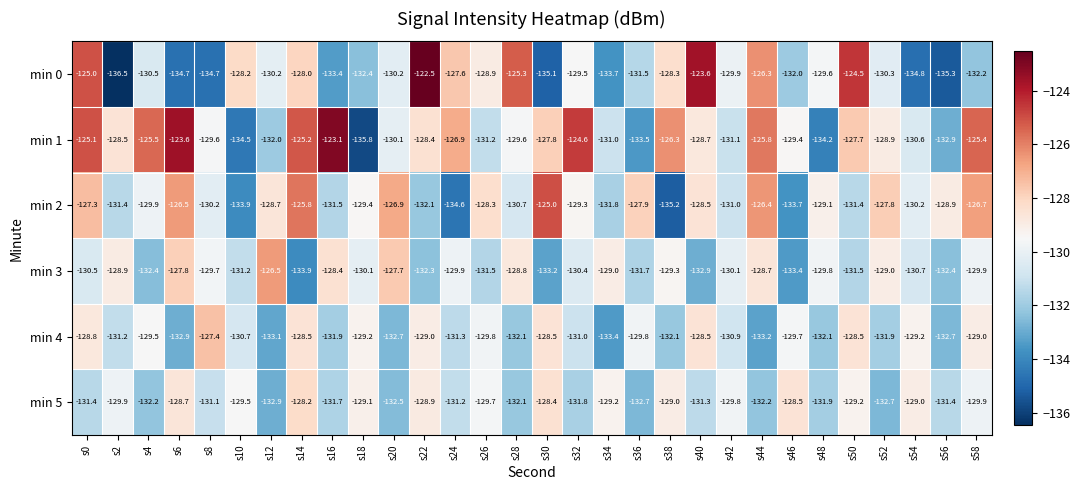

What is the minimum value shown in the chart?

-136.5